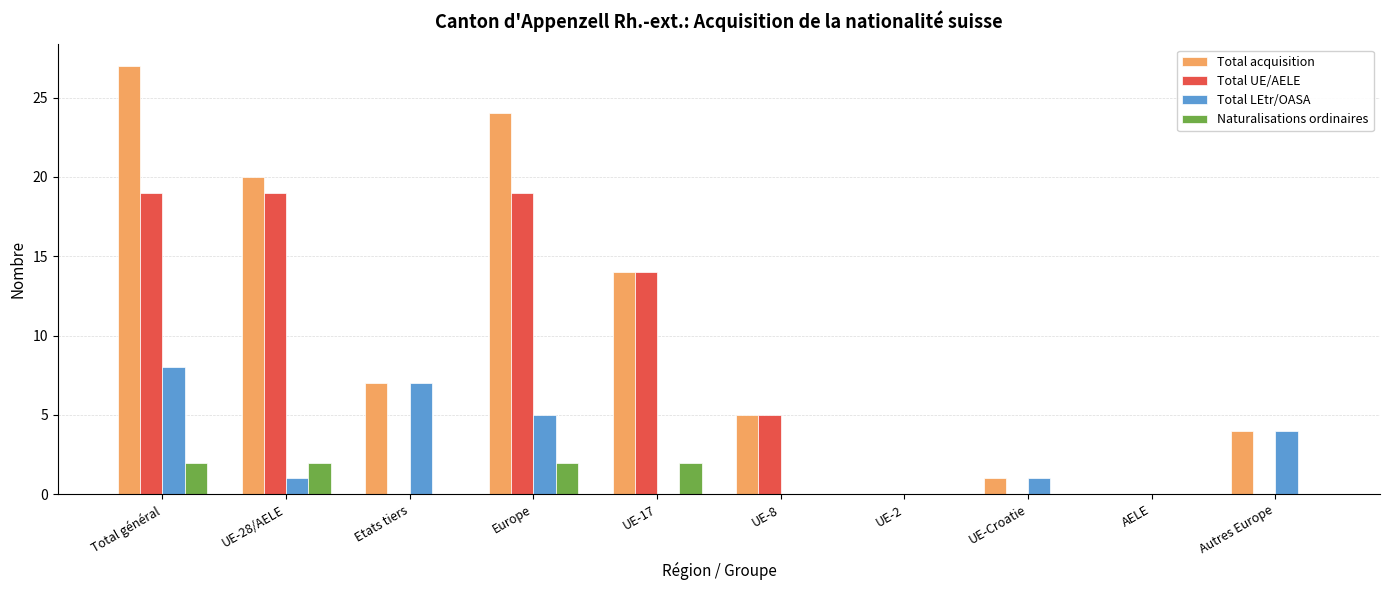

At which label is Total acquisition closest to 13?

UE-17